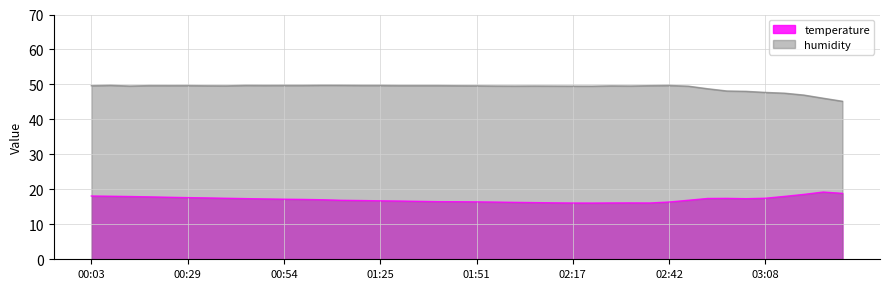

Where is the first local maximum for humidity?

00:08